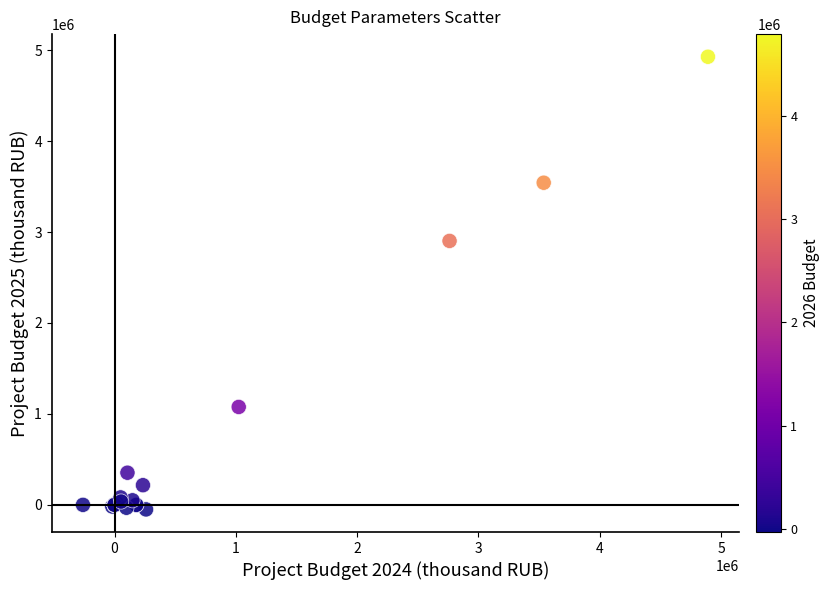

What Y value in the scatter plot is closest to 2438944?

2902593.0